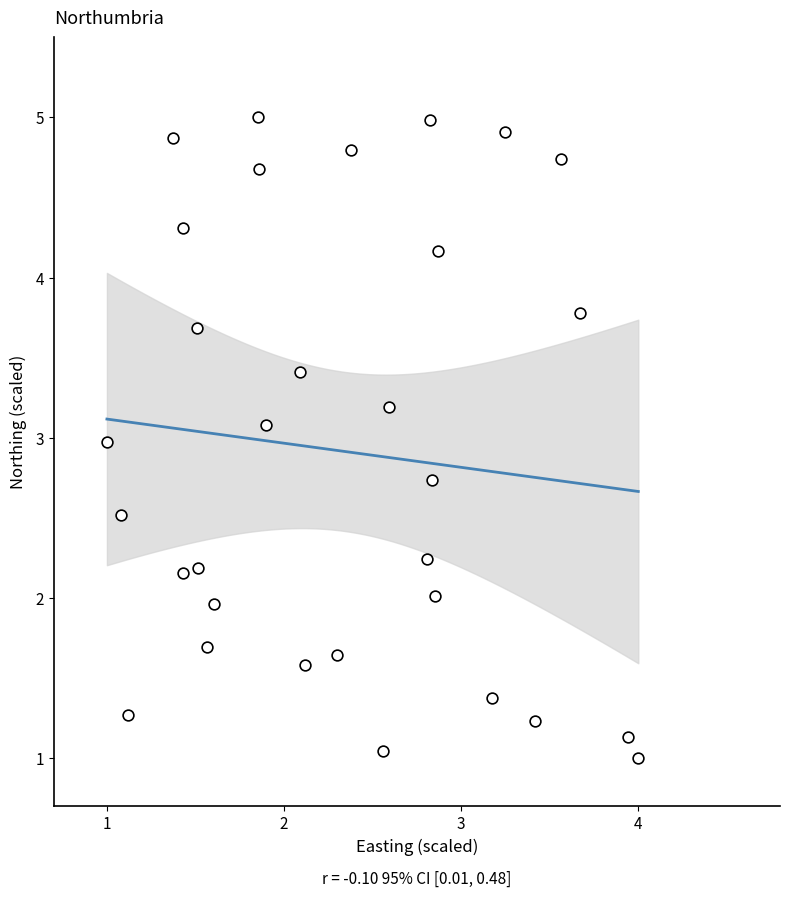

What is the range of Y values (max minus min)?

4.0